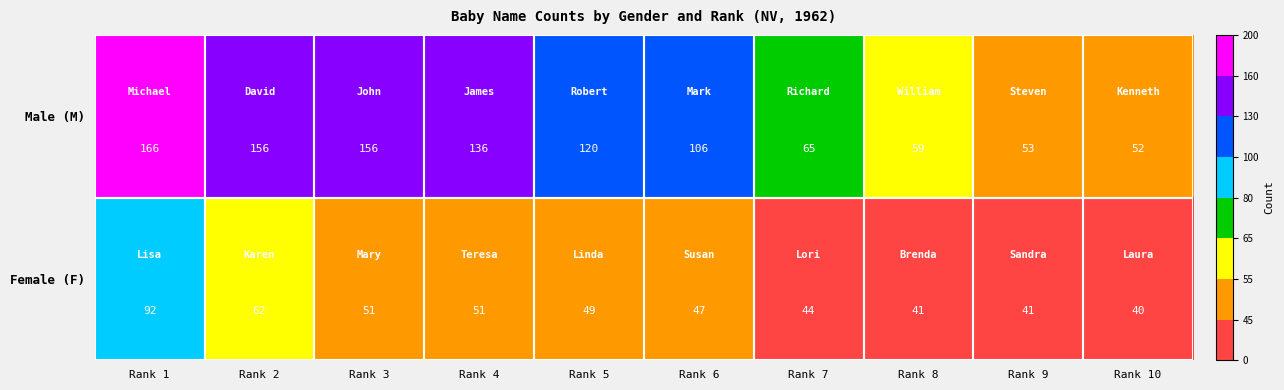

Which series has the largest range (max minus min)?

Male (M)